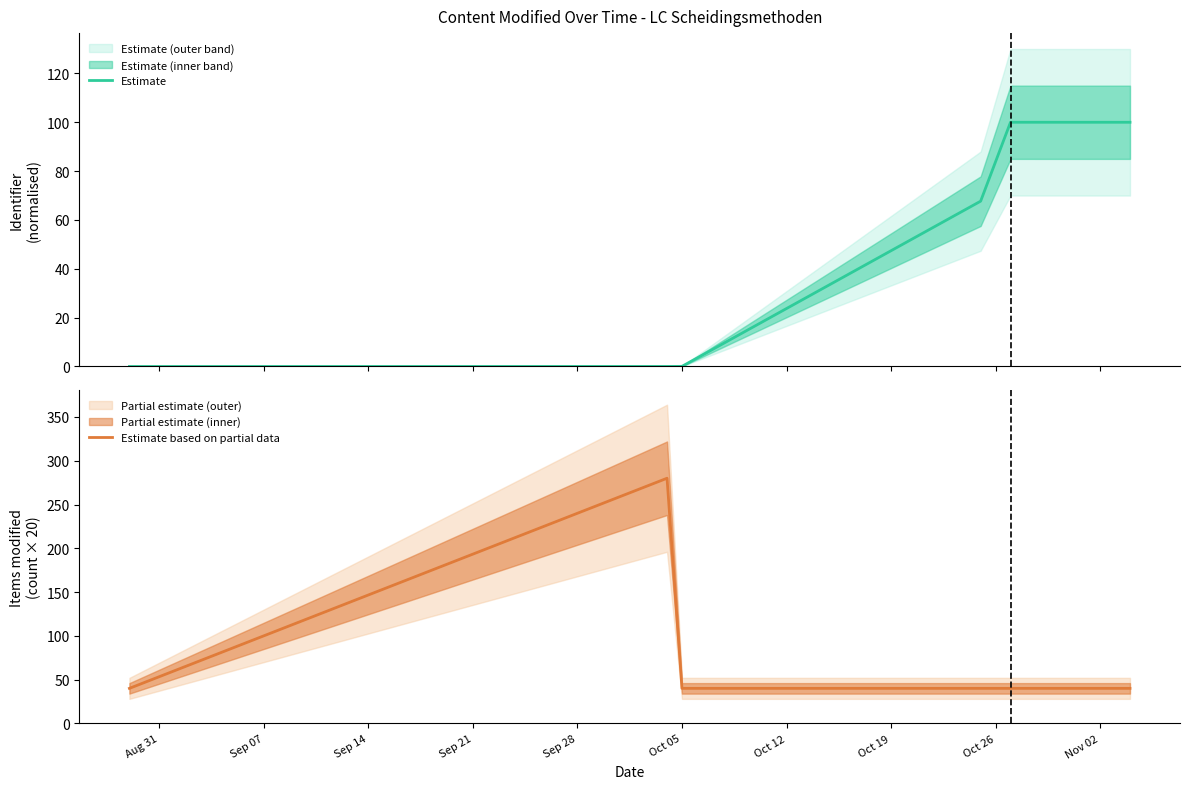

What is the sum of all Estimate values?

267.8